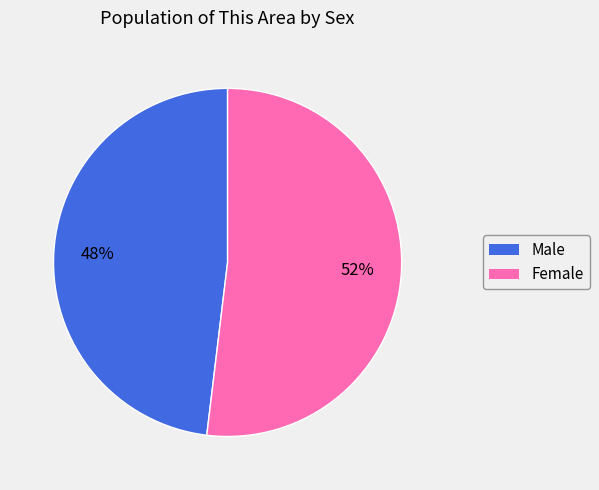

To the nearest percent, what percentage of the pie is Male?

48%